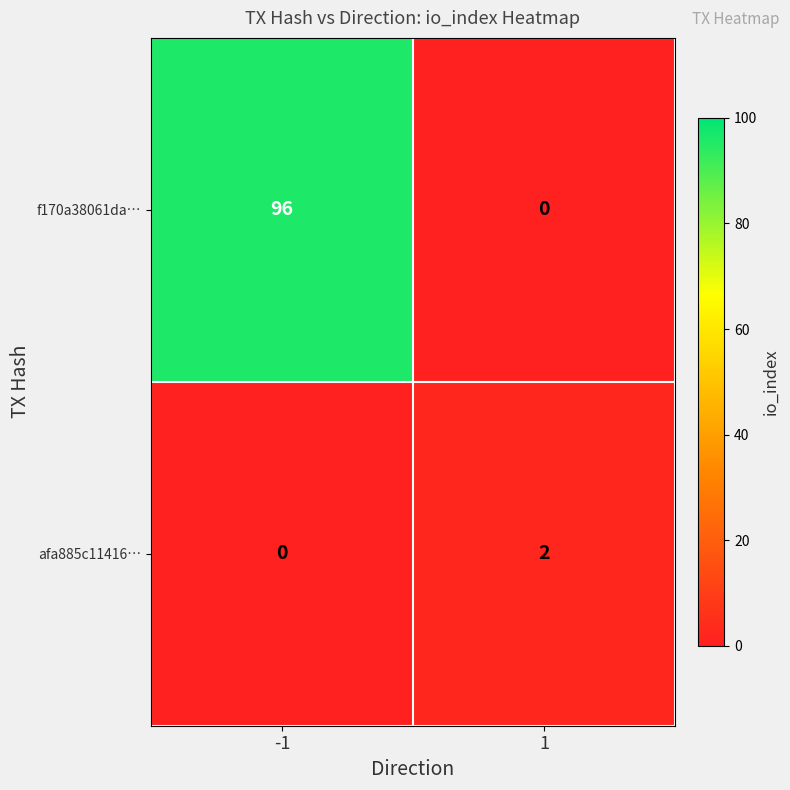

Rank the series by their maximum value, from lowest to highest.

afa885c11416…, f170a38061da…